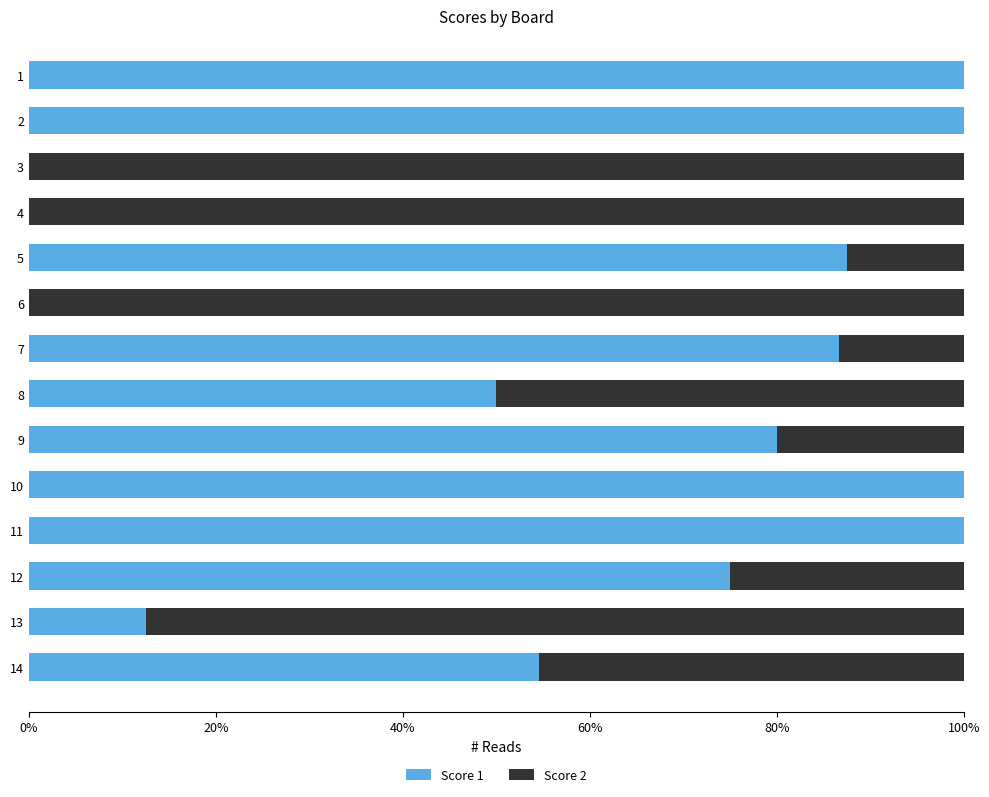

What are all the series names shown in the legend?

Score 1, Score 2